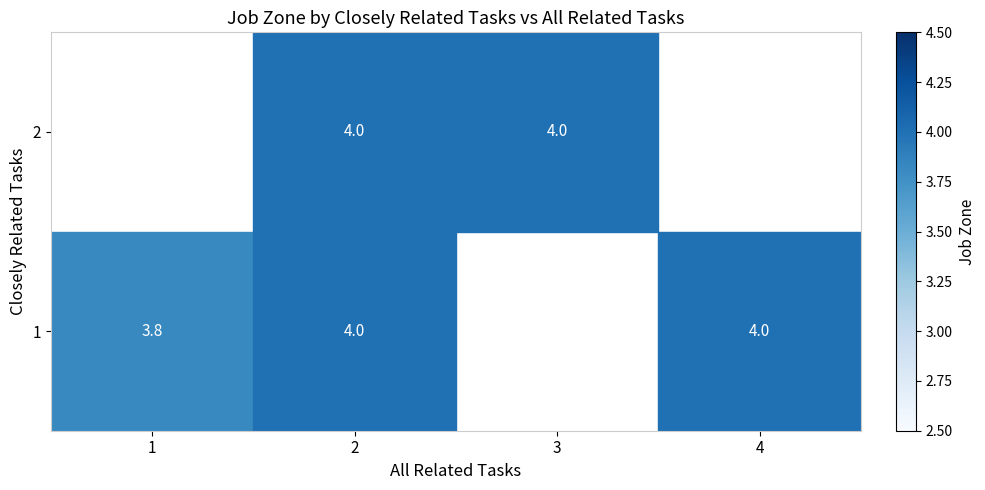

Which category has the lowest value in the 1 series?

1